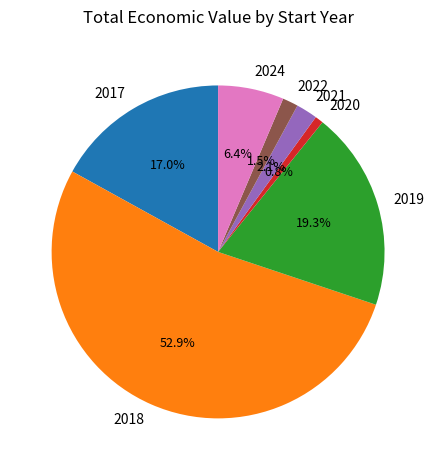

Does any single category account for the majority?

Yes